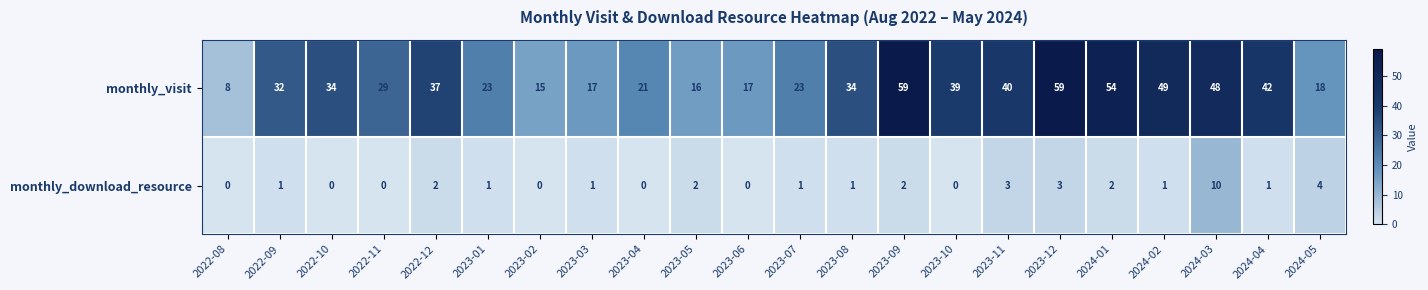

At how many categories does at least one series exceed 11?

21